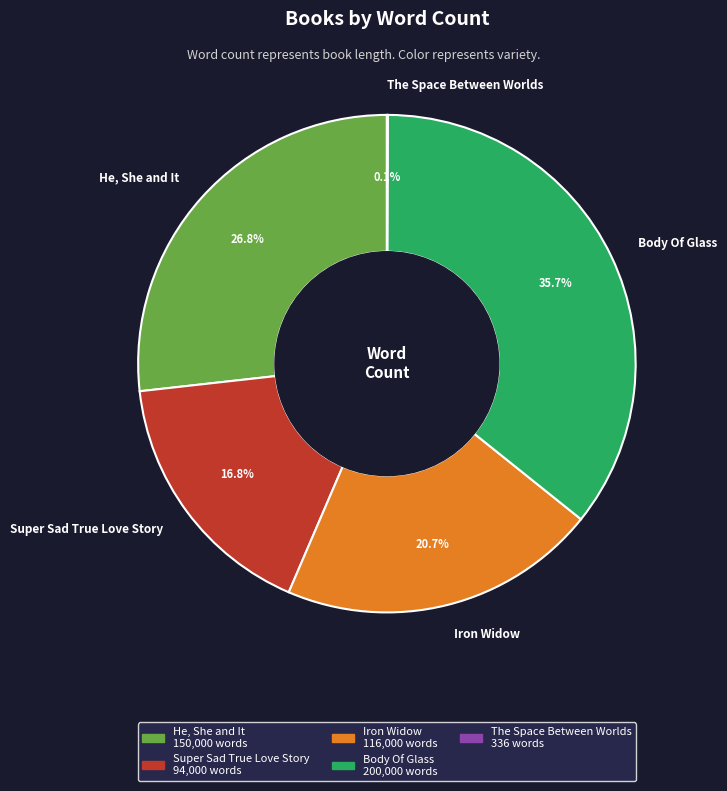

Does any single category account for the majority?

No